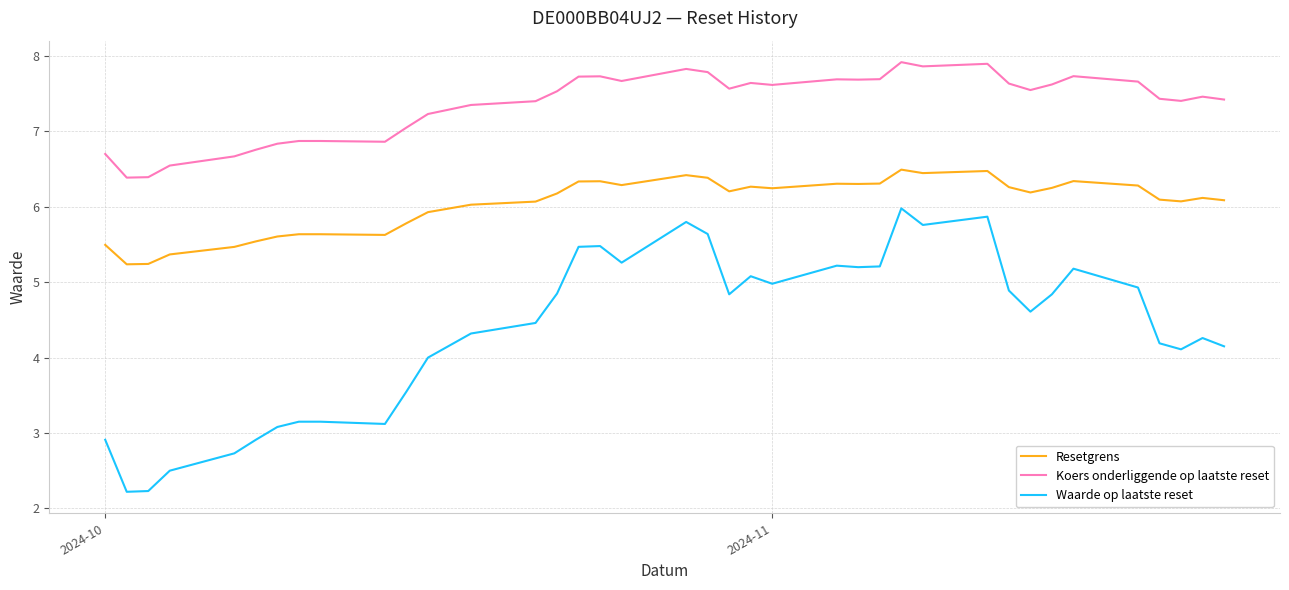

What are all the series names shown in the legend?

Resetgrens, Koers onderliggende op laatste reset, Waarde op laatste reset